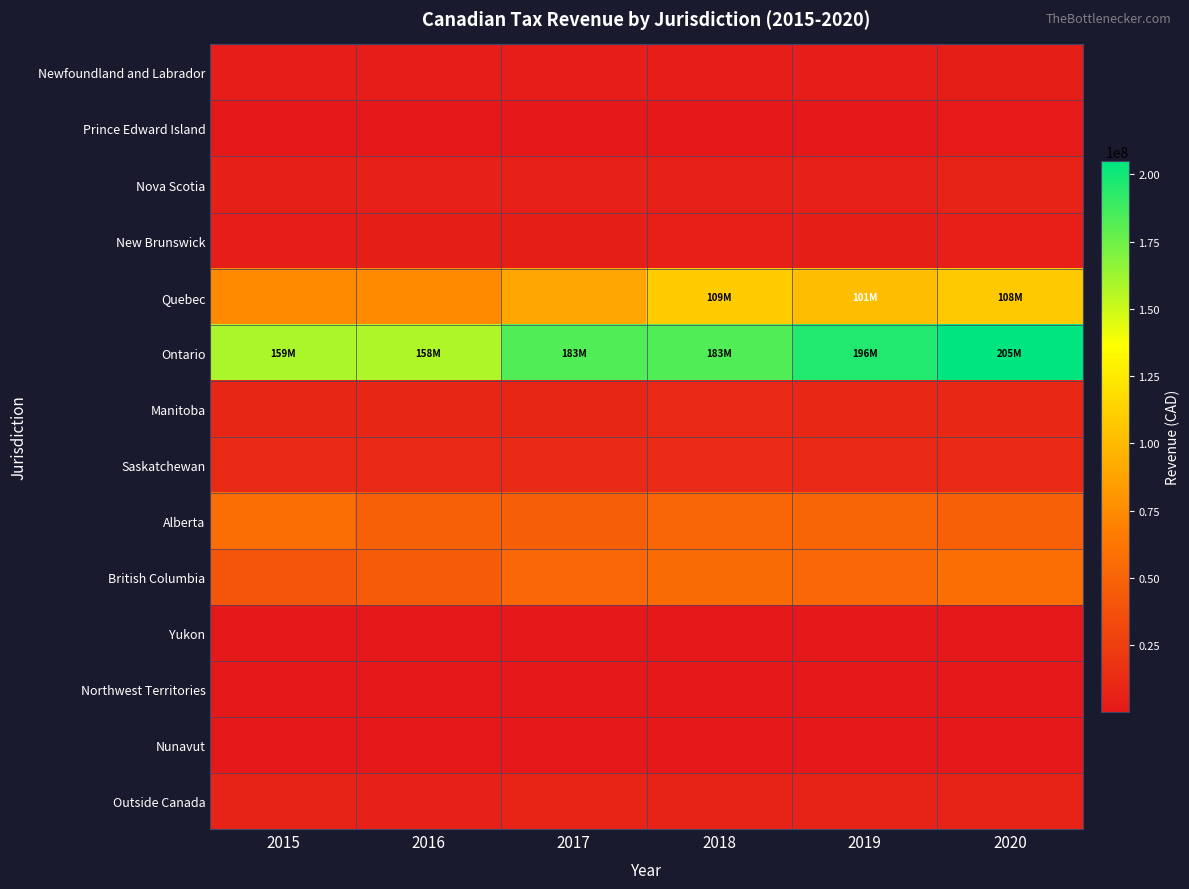

At how many categories does at least one series exceed 42004740?

6